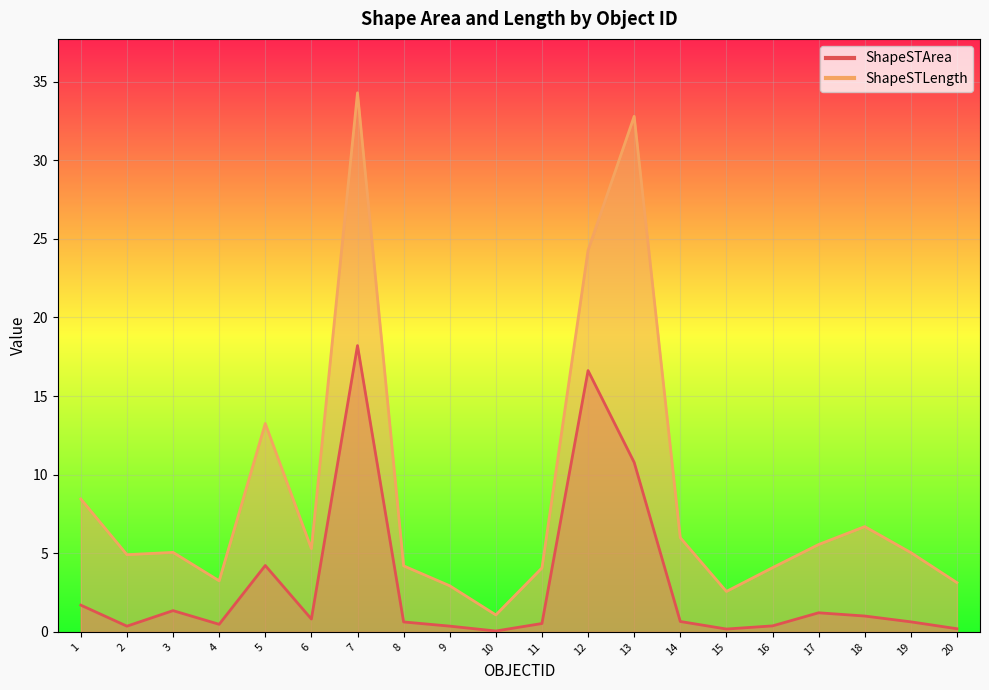

What is the difference between the maximum and minimum values in the ShapeSTLength series?

33.2